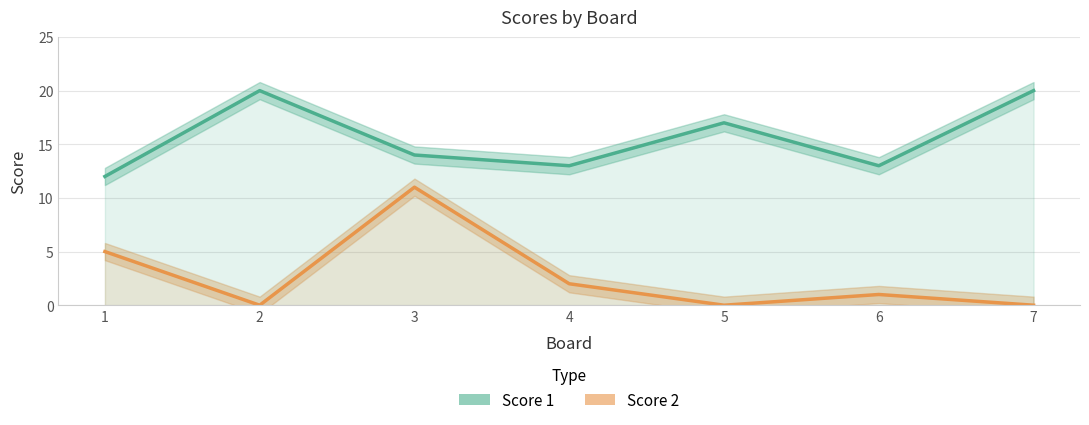

How many interior local peaks does the Score 1 series have?

2